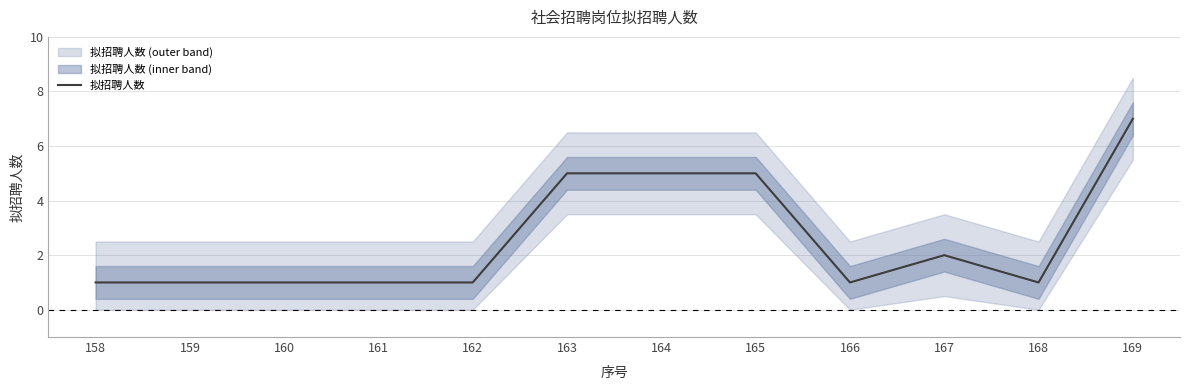

What is the maximum value shown in the chart?

7